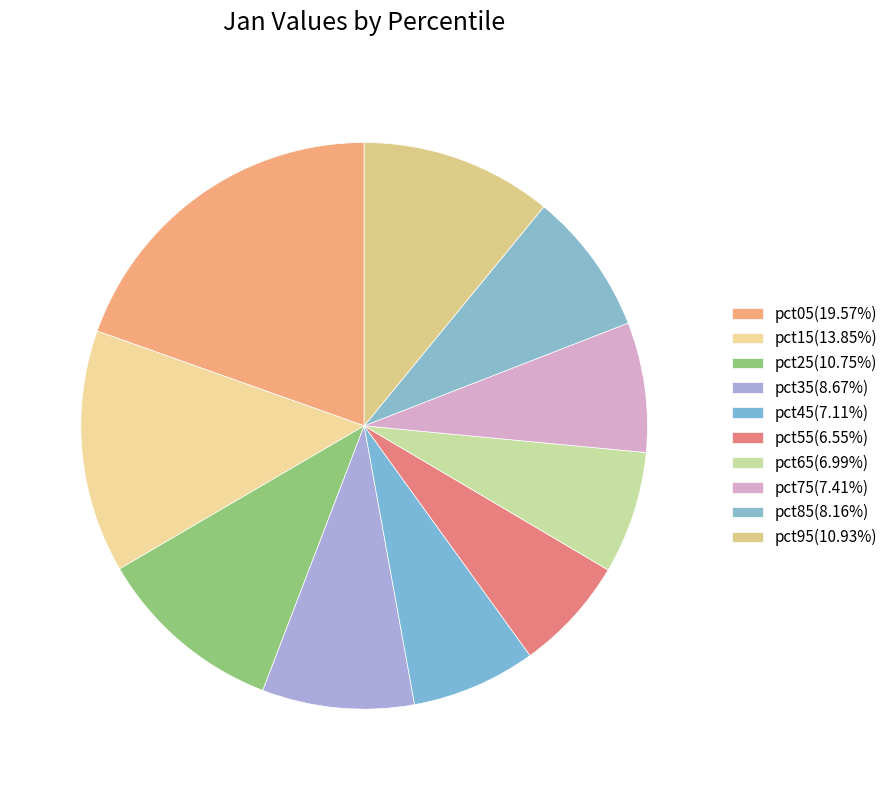

How many segments does this pie chart have?

10